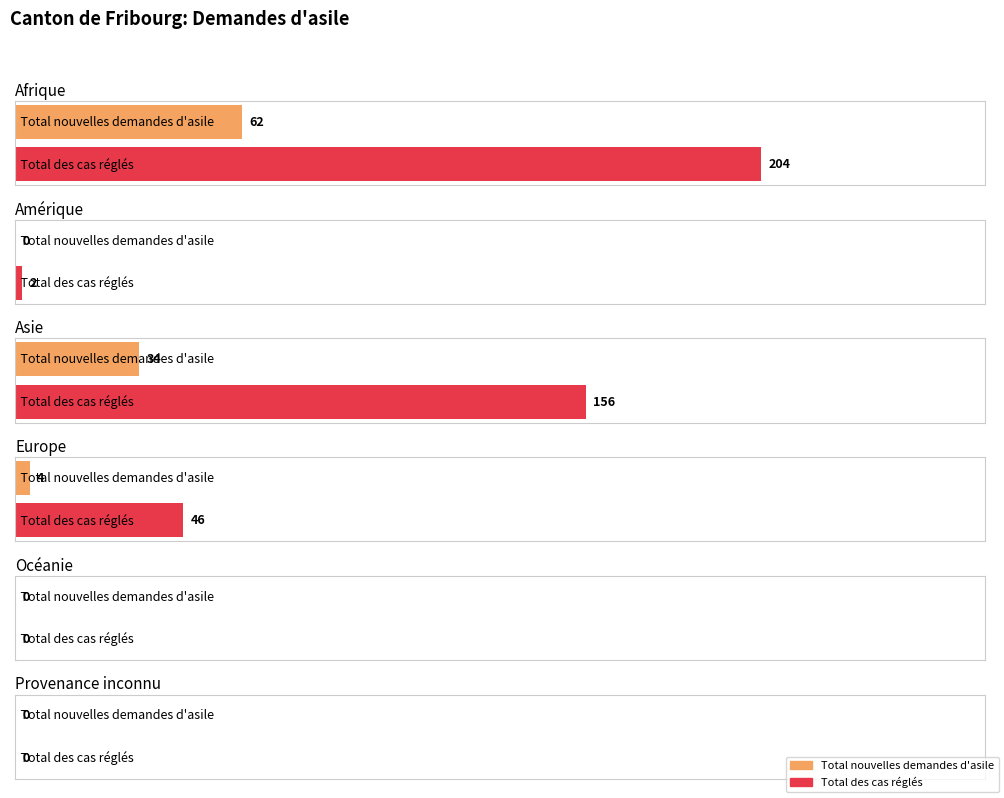

Which has a higher value, Amérique or Océanie?

Amérique